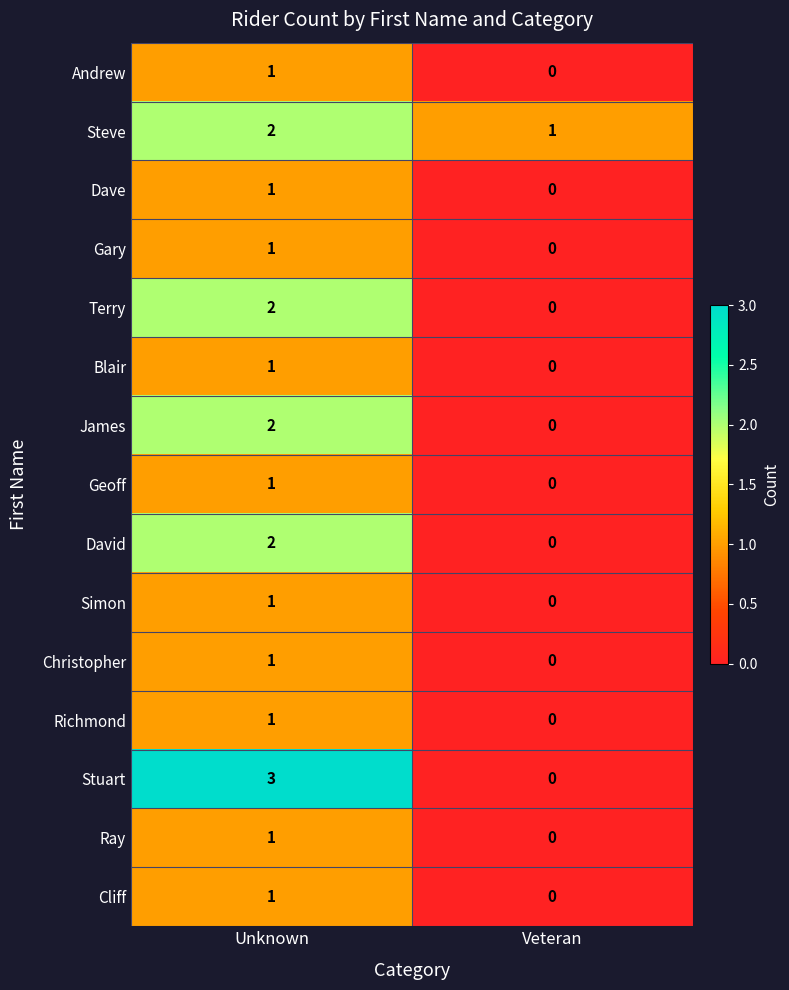

Reading right to left, what are all the values shown in this chart?

Andrew: Veteran=0	Unknown=1
Steve: Veteran=1	Unknown=2
Dave: Veteran=0	Unknown=1
Gary: Veteran=0	Unknown=1
Terry: Veteran=0	Unknown=2
Blair: Veteran=0	Unknown=1
James: Veteran=0	Unknown=2
Geoff: Veteran=0	Unknown=1
David: Veteran=0	Unknown=2
Simon: Veteran=0	Unknown=1
Christopher: Veteran=0	Unknown=1
Richmond: Veteran=0	Unknown=1
Stuart: Veteran=0	Unknown=3
Ray: Veteran=0	Unknown=1
Cliff: Veteran=0	Unknown=1